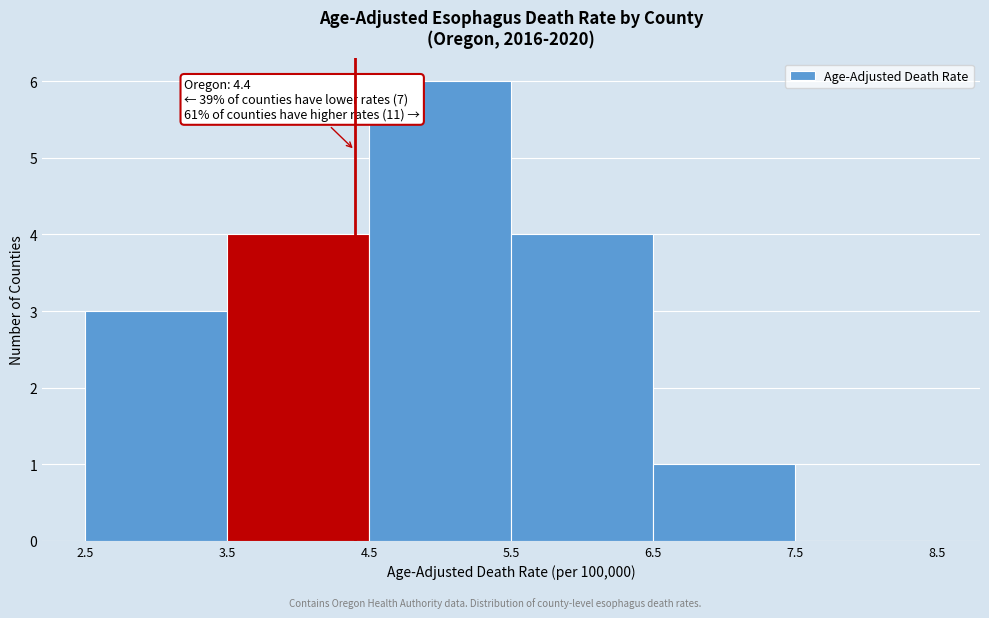

Which range on the x-axis has the tallest bar?

4.5 to 5.5